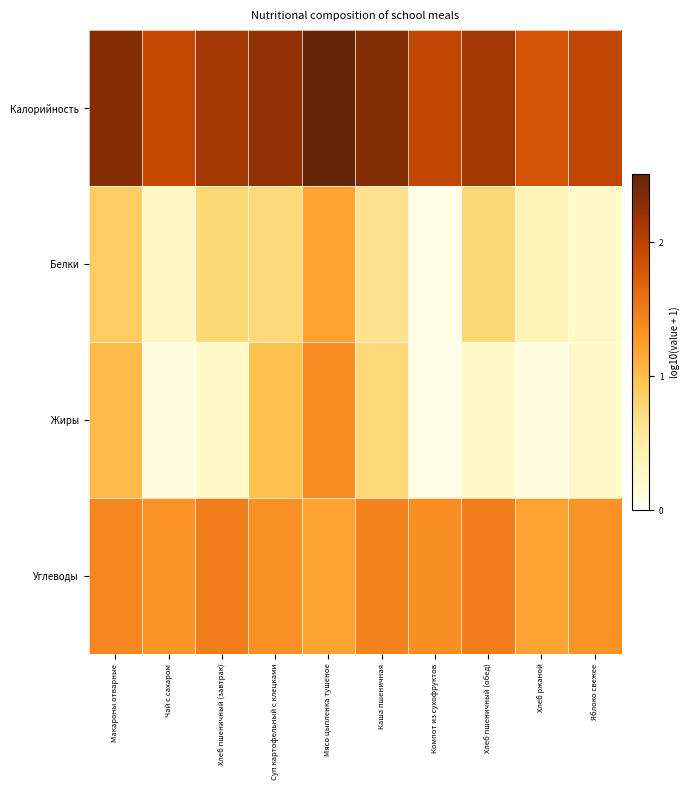

Which series has the largest total across all categories?

Калорийность